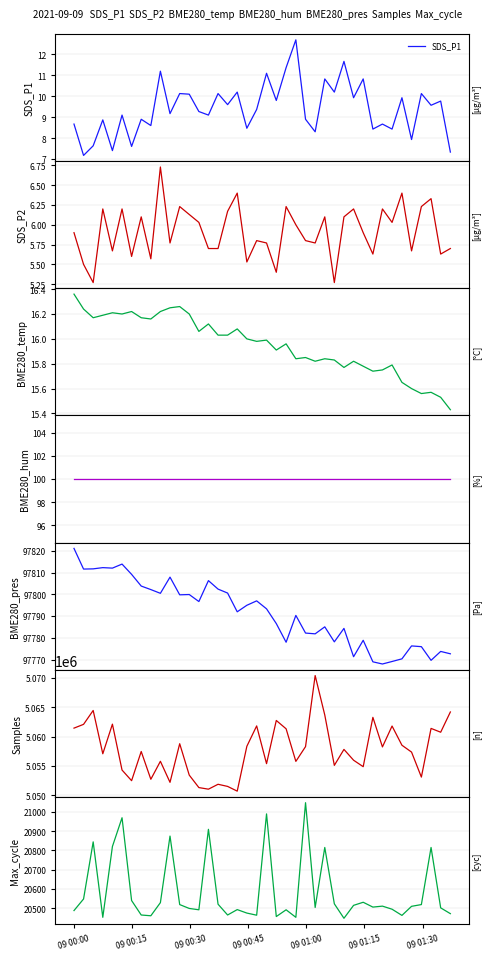

What is the difference between the maximum and minimum values in the SDS_P2 series?

1.5